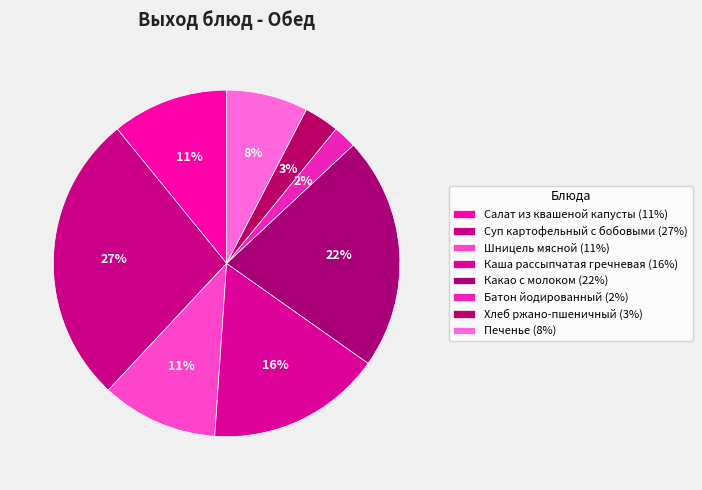

Is Каша рассыпчатая гречневая the majority of the pie?

No